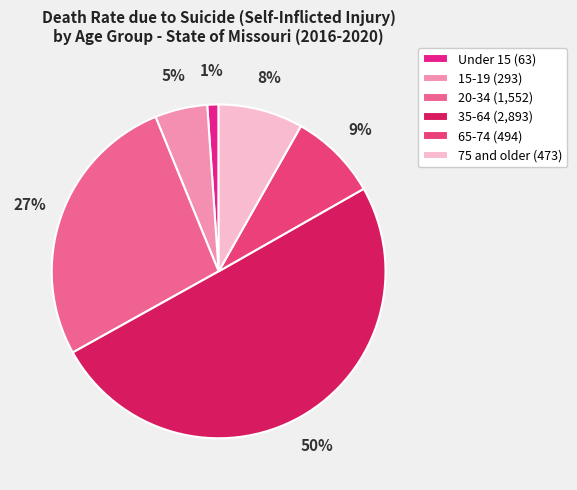

To the nearest percent, what is the difference between the largest and smallest slice percentages?

49%